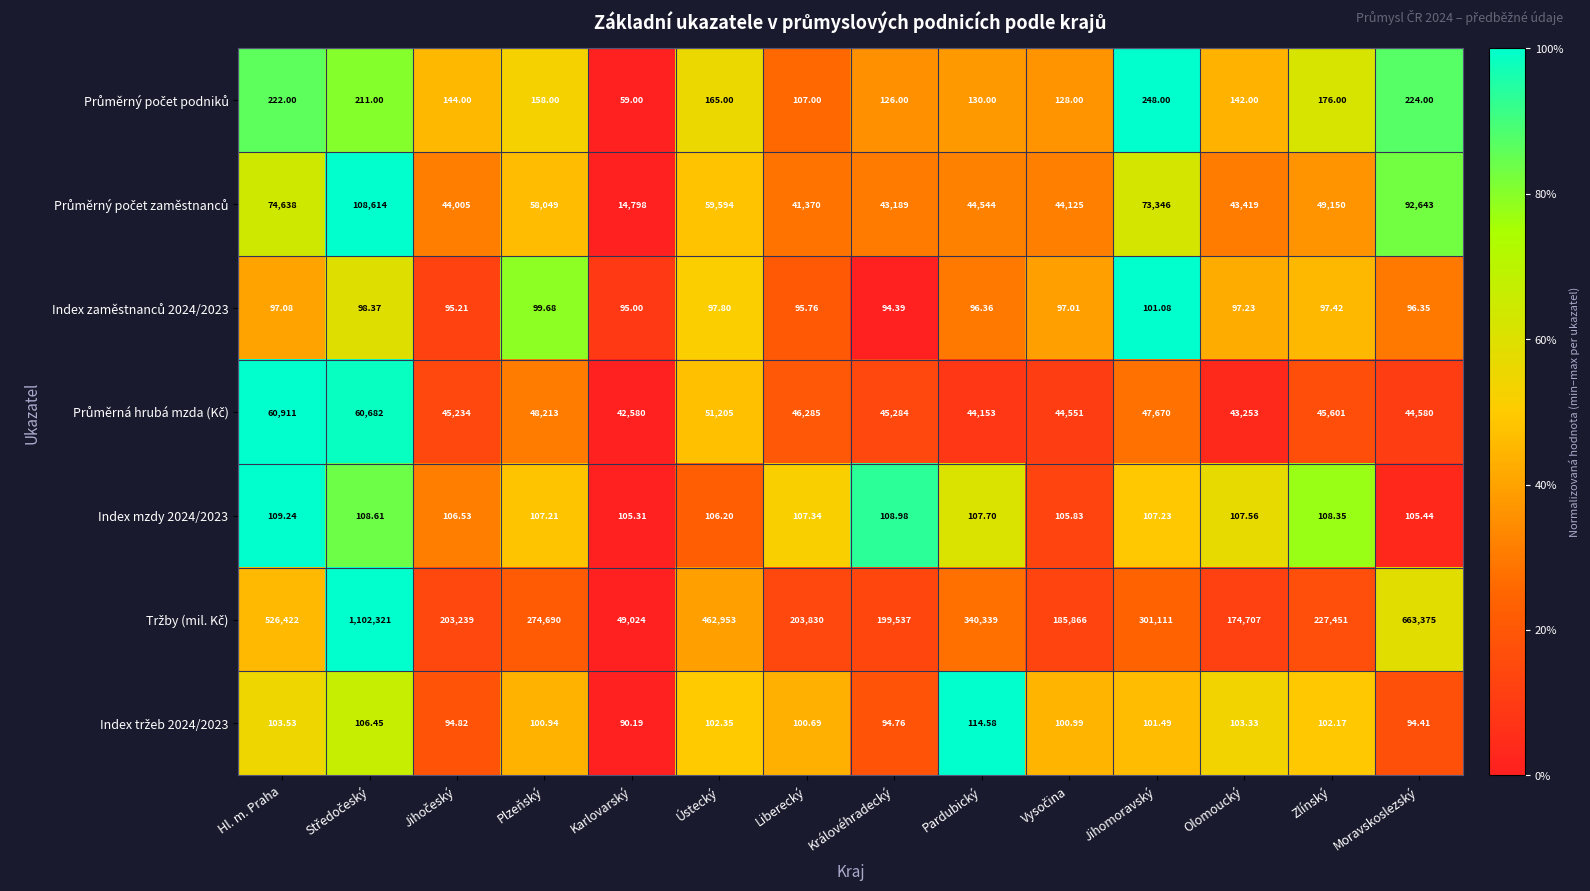

Count the number of categories in the chart.

14